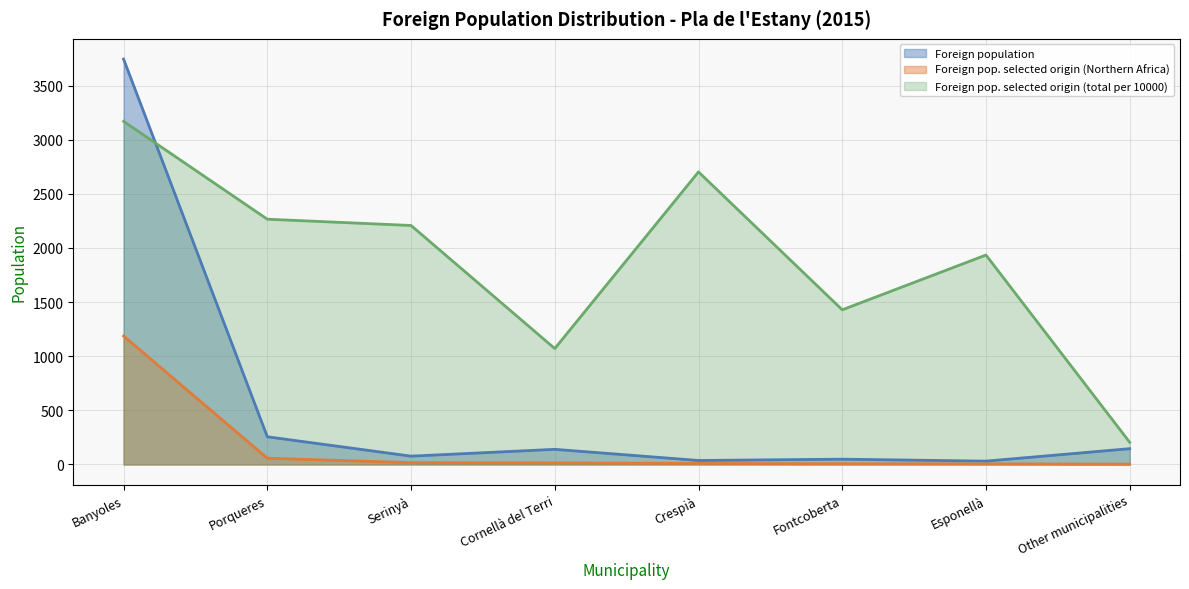

What is the highest value of the Foreign population series?

3745